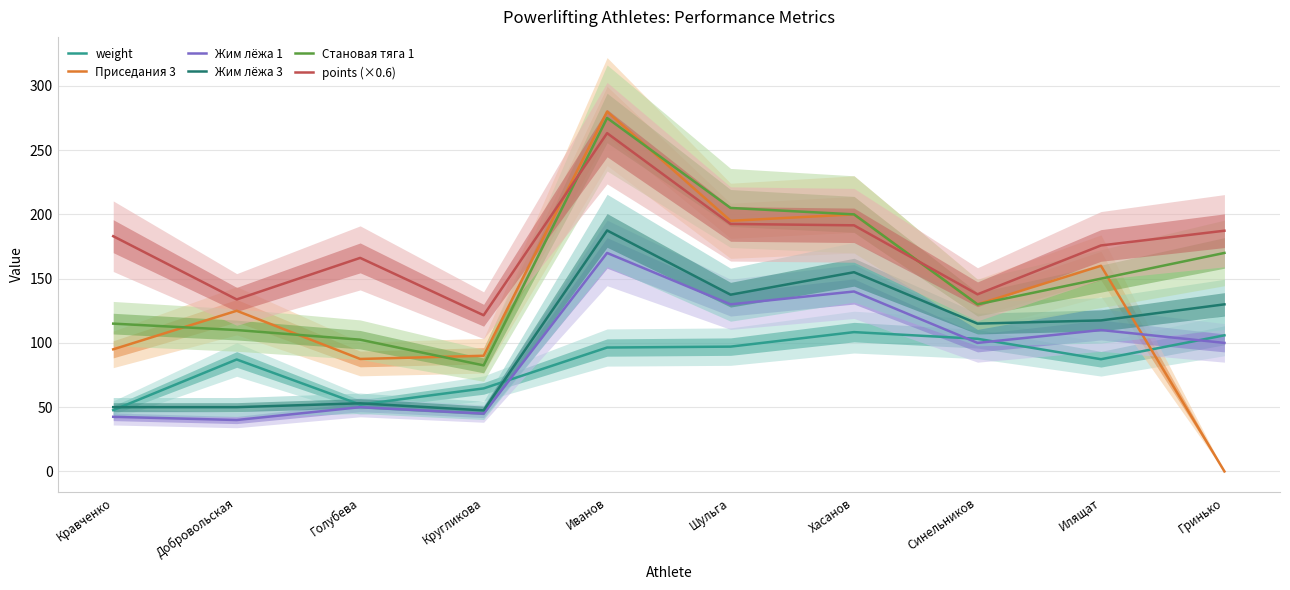

Between Добровольская and Иванов, which series saw the biggest shift?

Становая тяга 1